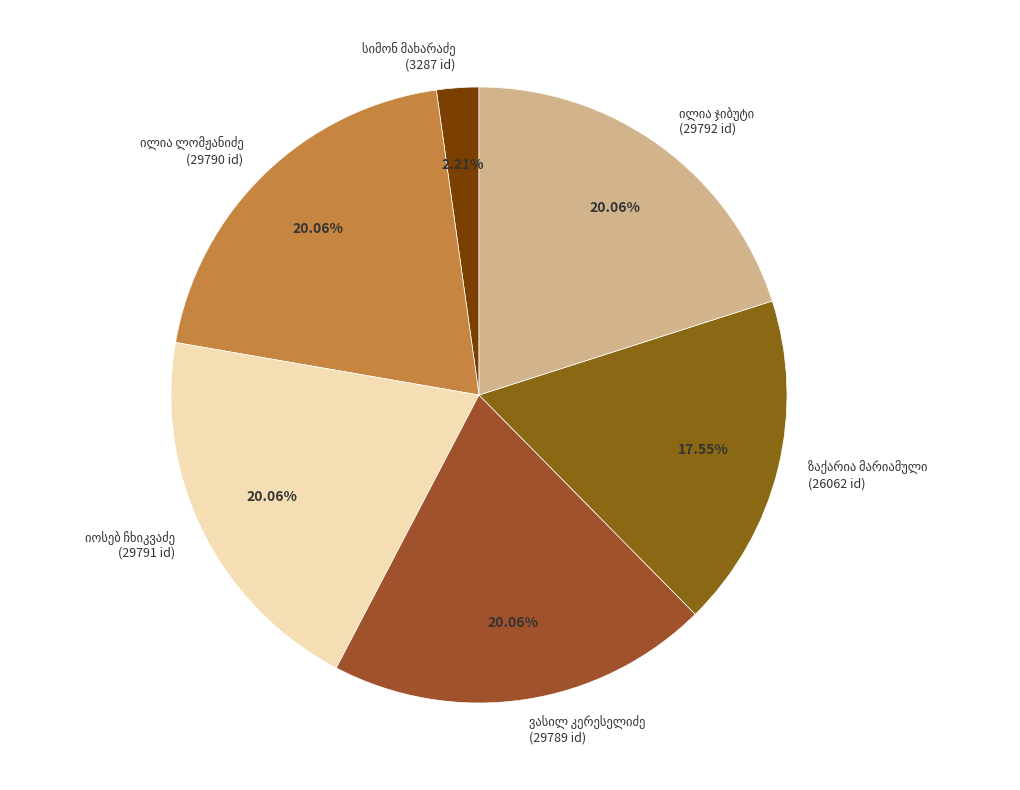

Is there a majority slice in this chart?

No